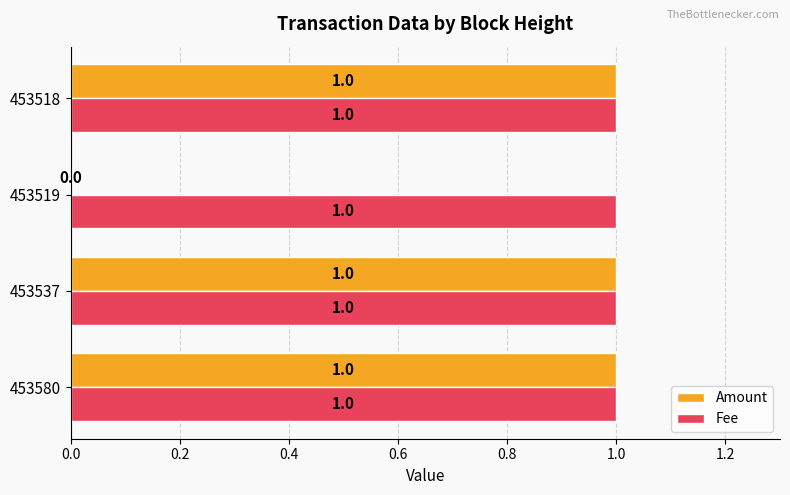

Which series changed the most between 453537 and 453519?

Amount